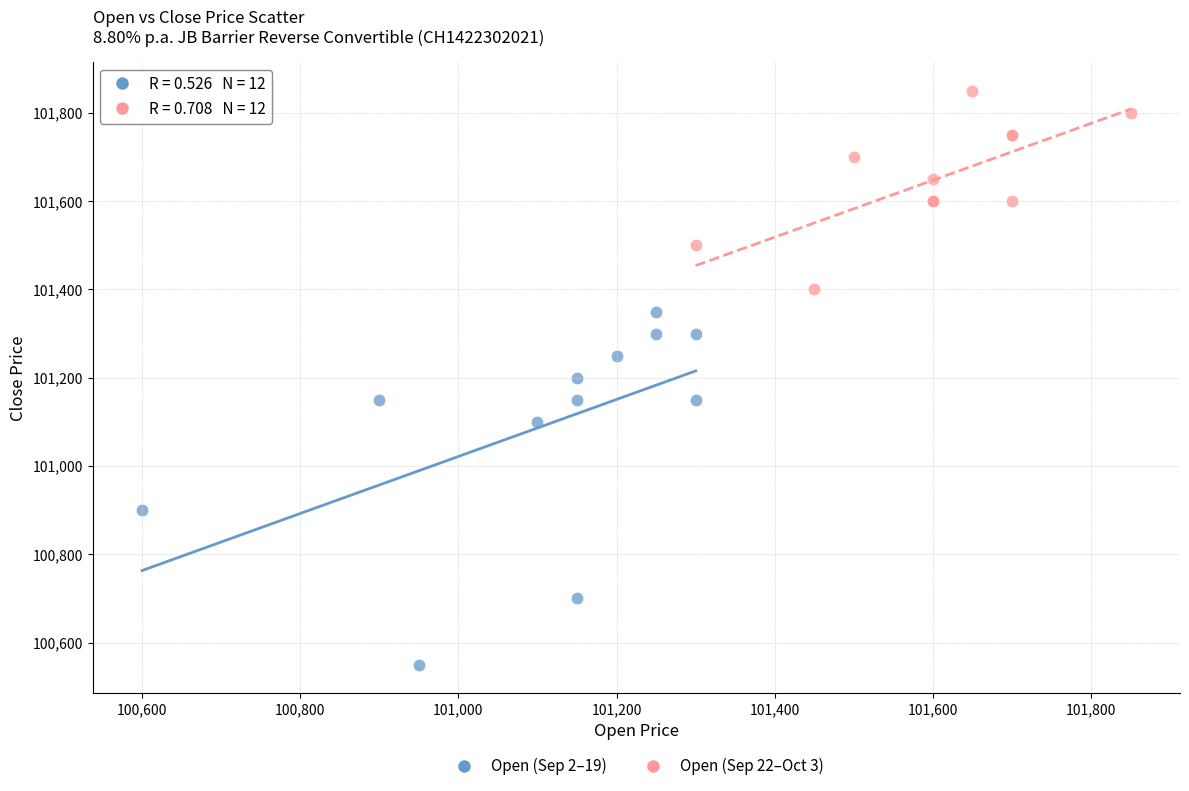

Which series has the largest Y range (max minus min)?

Open (Sep 2–19)